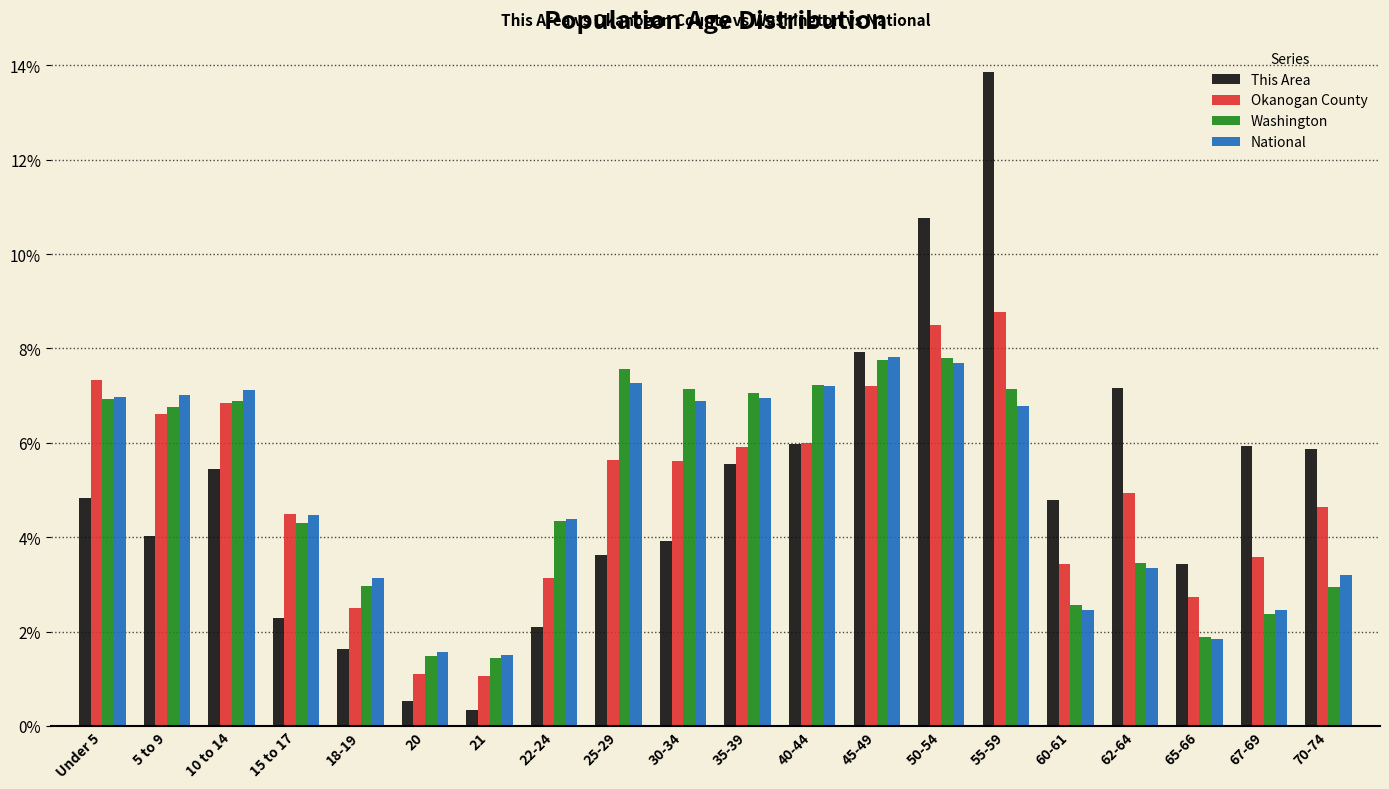

Are the bars grouped side by side (vs. stacked)?

Yes